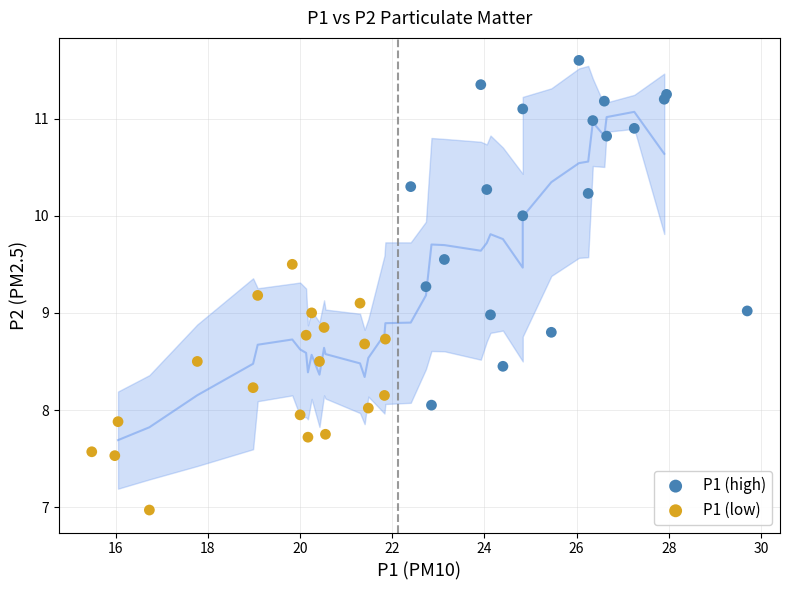

Which series contains the lowest Y value?

P1 (low)